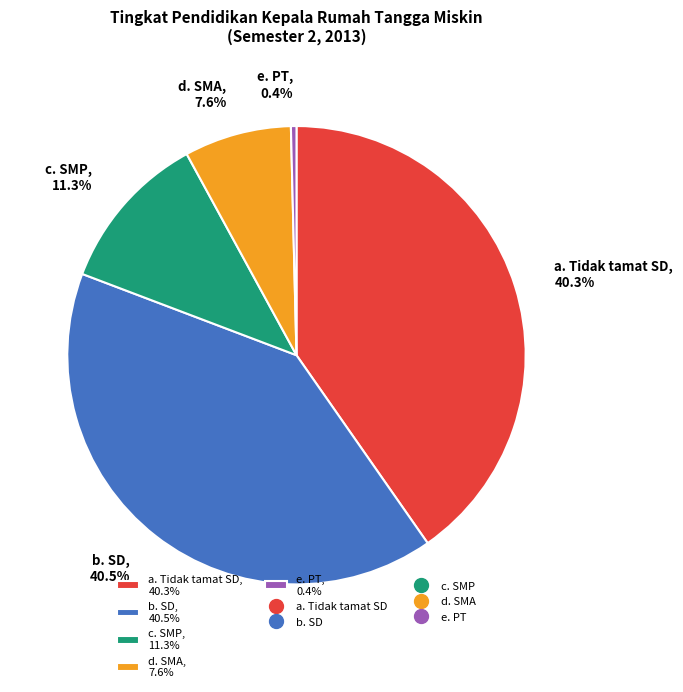

Is the sum of e. PT, 0.4% and d. SMA, 7.6% greater than half?

No